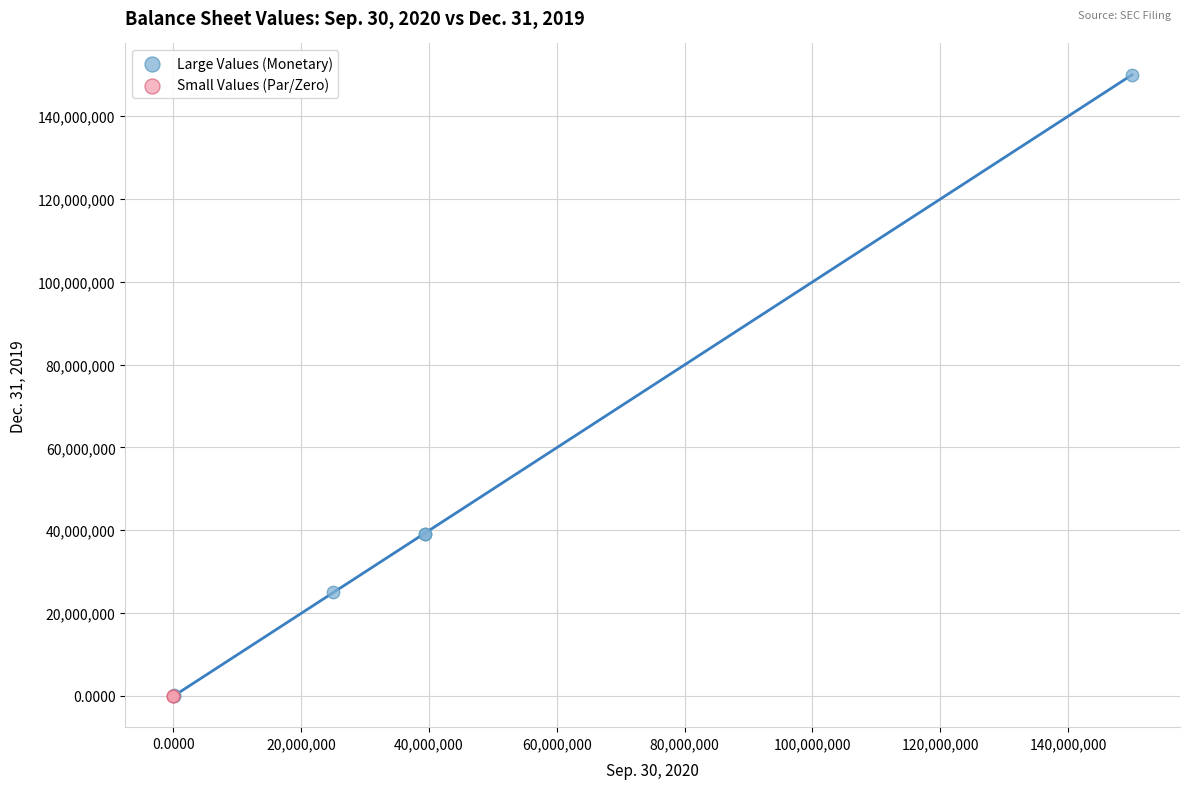

Which series has the widest spread of Y values?

Large Values (Monetary)